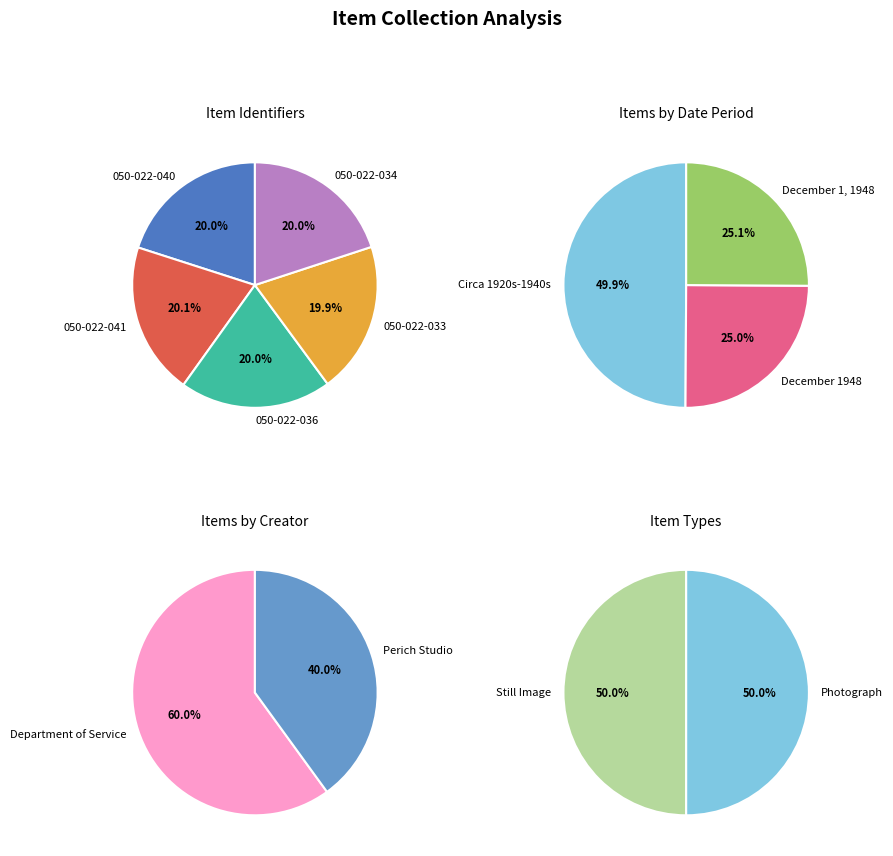

Rank the categories by value from highest to lowest.

050-022-041, 050-022-040, 050-022-036, 050-022-034, 050-022-033